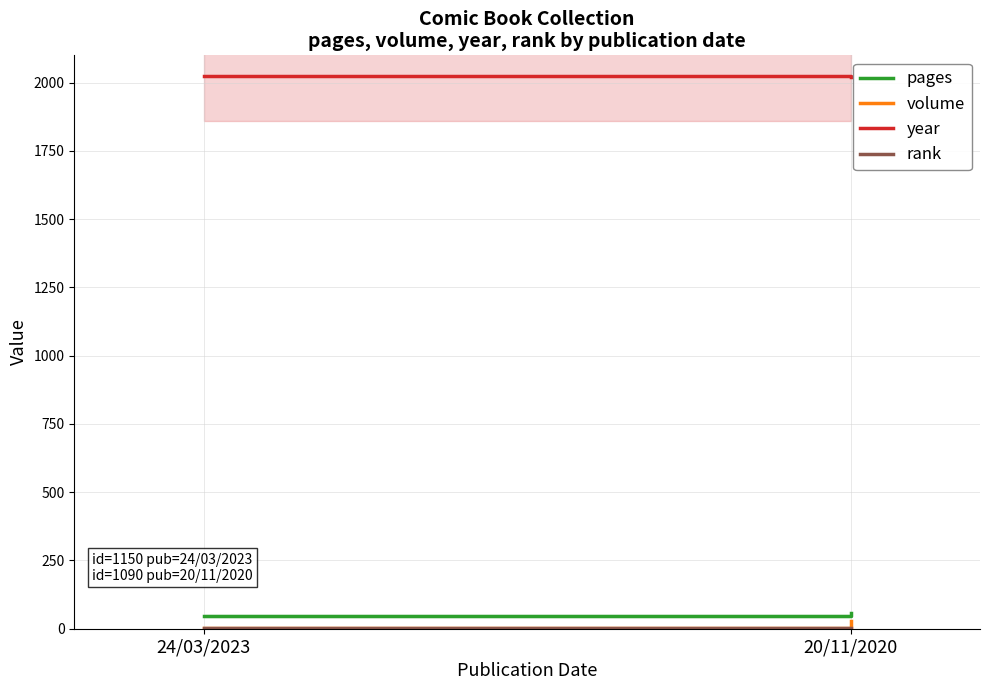

Is this an area chart (filled region under the line)?

No